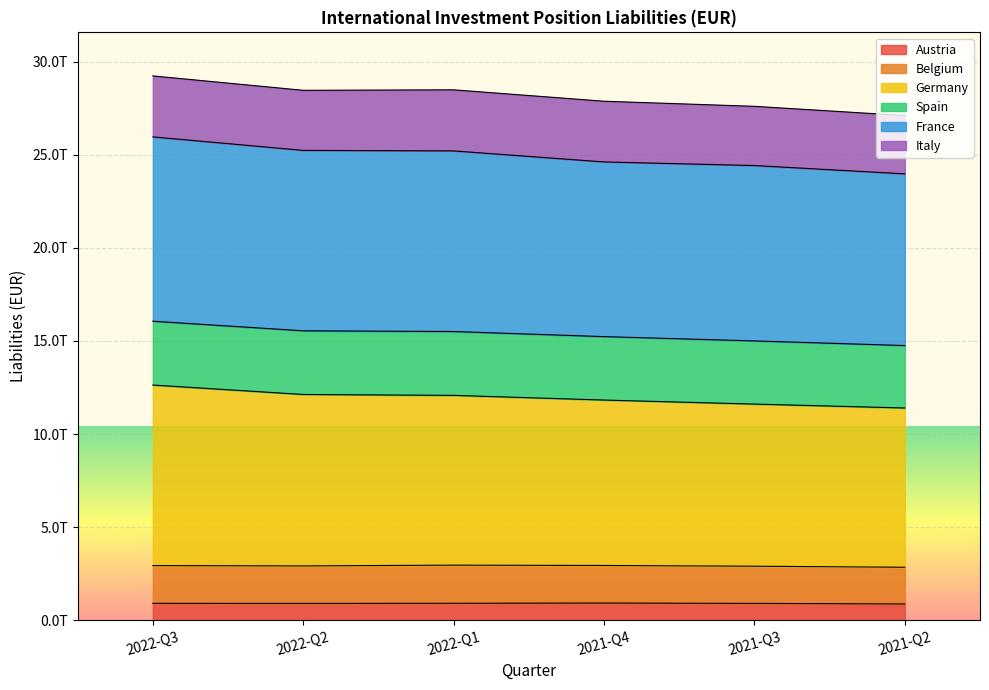

True or false: Germany has more than 0 points higher than both neighbors.

False